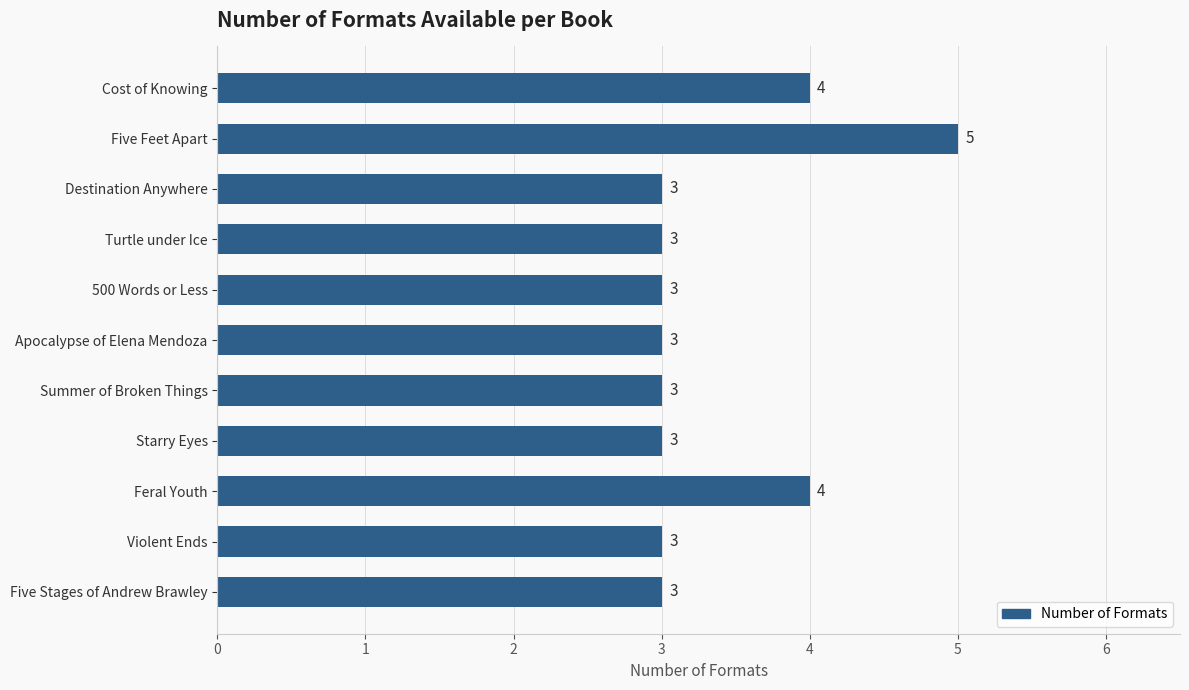

What is the greatest value displayed?

5